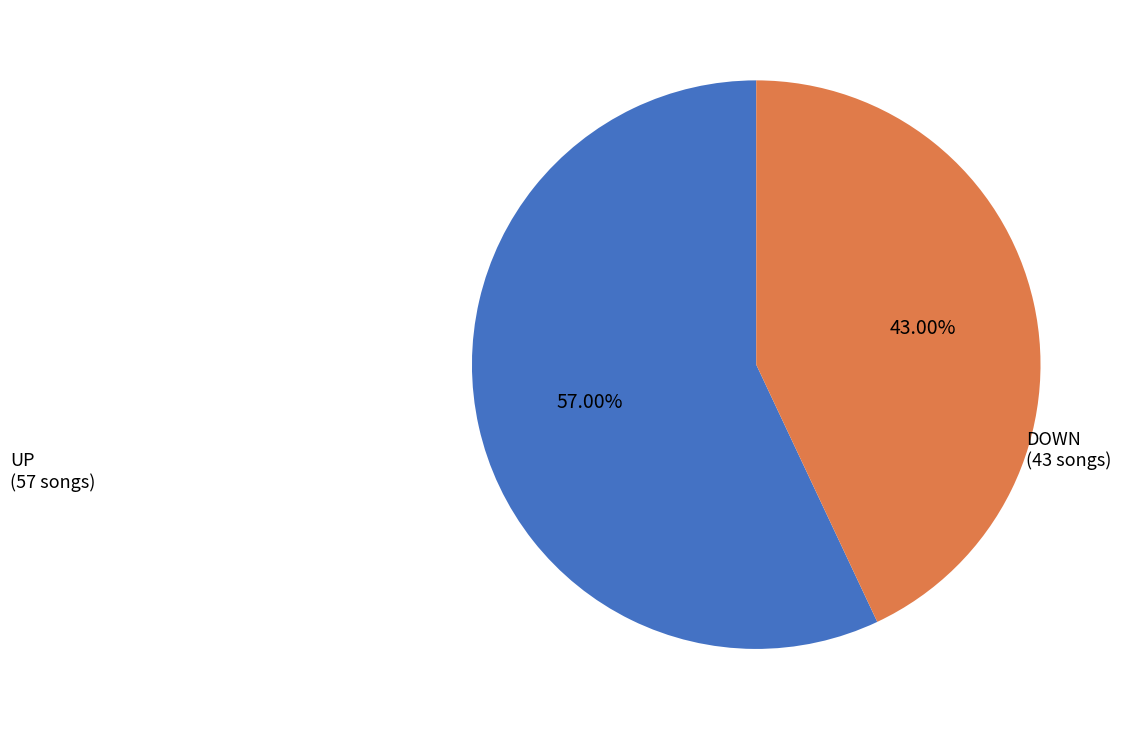

Is there any slice that represents more than half of the pie?

Yes